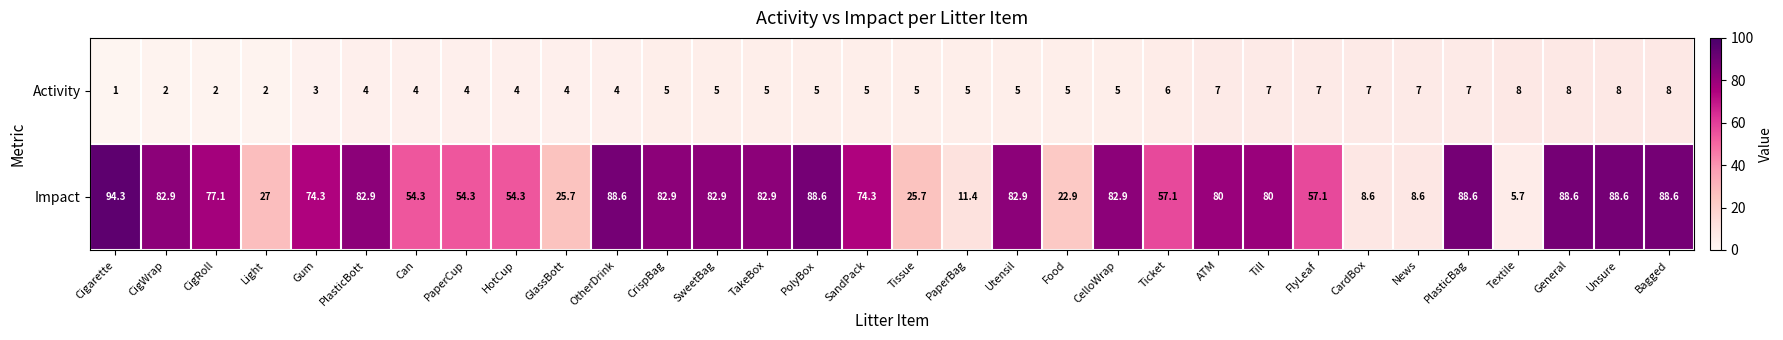

Between SweetBag and ATM, which series saw the biggest shift?

Impact